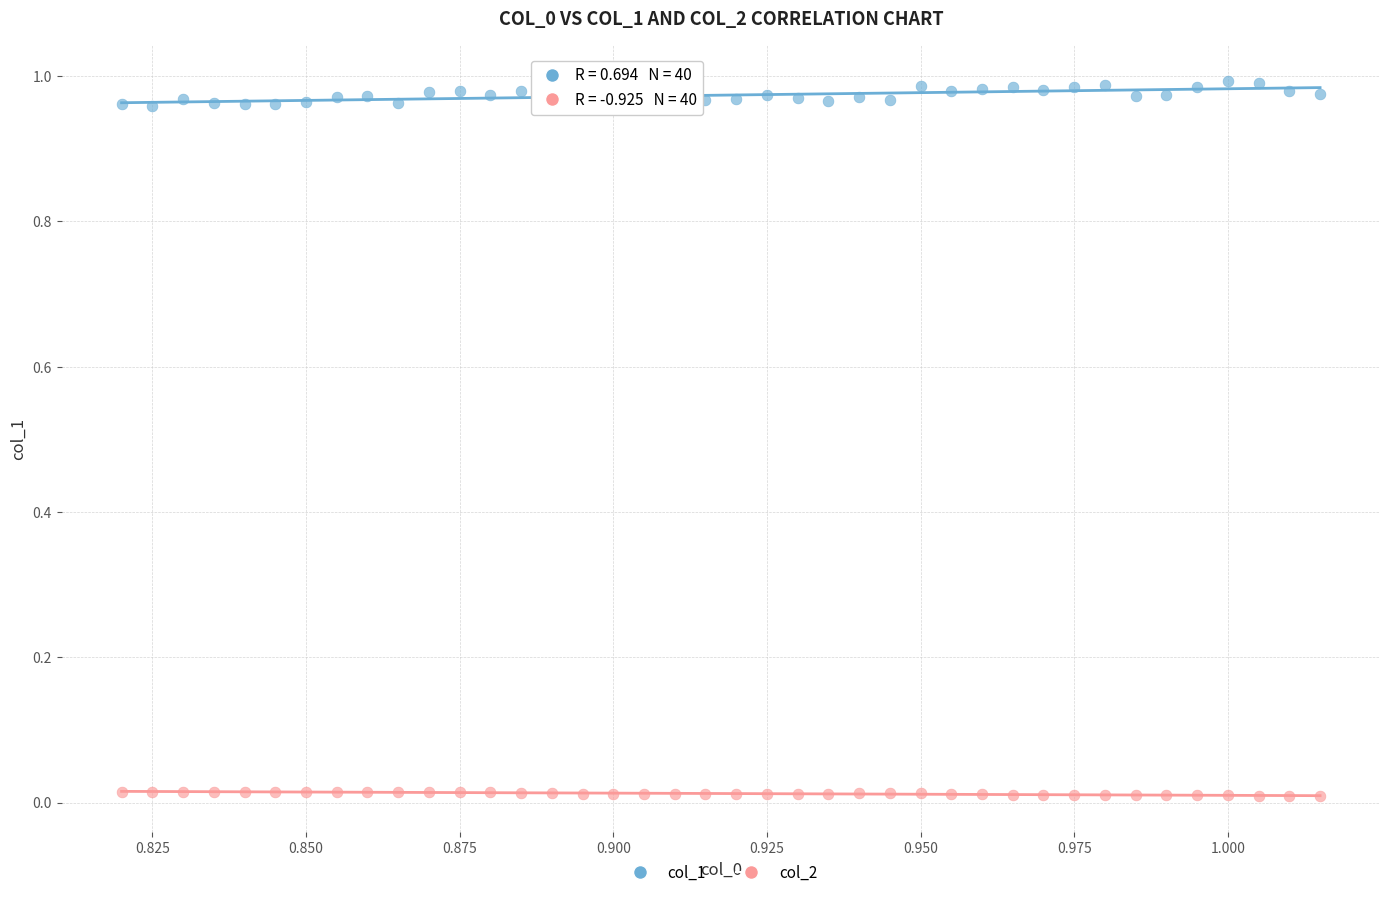

Which series contains the lowest Y value?

col_2